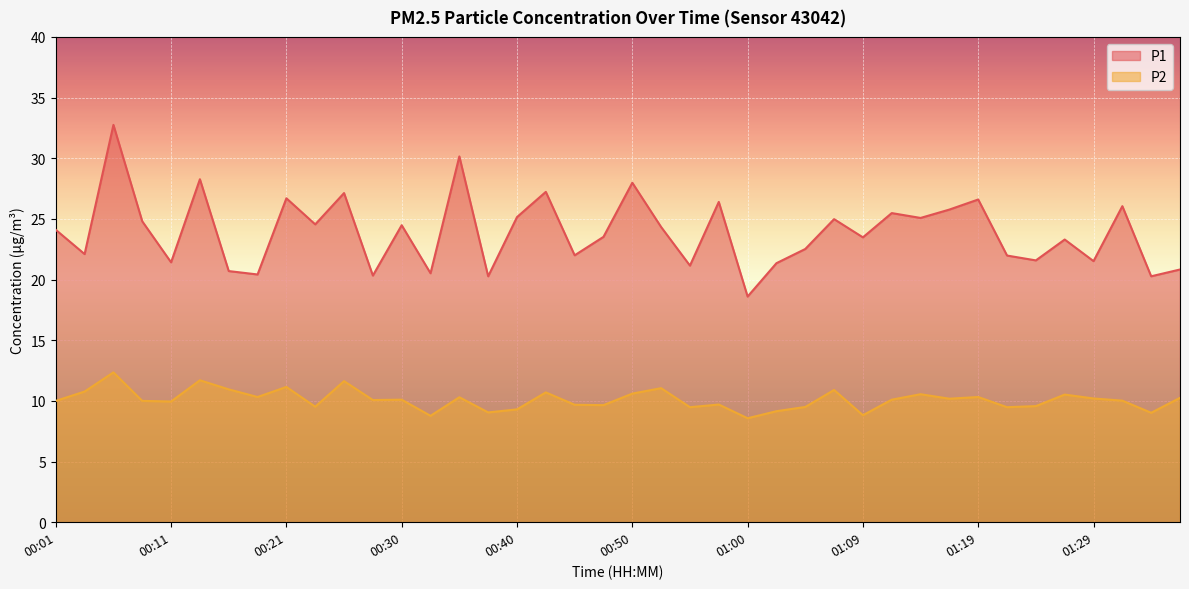

Reading left to right, transcribe all the data shown in this chart.

P1: 24.1	22.1	32.8	24.8	21.4	28.3	20.7	20.4	26.7	24.6	27.1	20.3	24.5	20.5	30.1	20.3	25.1	27.2	22.0	23.5	28.0	24.3	21.1	26.4	18.6	21.4	22.5	25.0	23.5	25.5	25.1	25.8	26.6	22.0	21.6	23.3	21.5	26.1	20.3	20.8
P2: 10.0	10.8	12.3	10.0	9.9	11.7	10.9	10.3	11.2	9.5	11.6	10.1	10.1	8.8	10.3	9.1	9.3	10.7	9.7	9.7	10.6	11.1	9.5	9.7	8.6	9.2	9.5	10.9	8.8	10.1	10.6	10.2	10.3	9.5	9.6	10.5	10.2	10.0	9.0	10.2